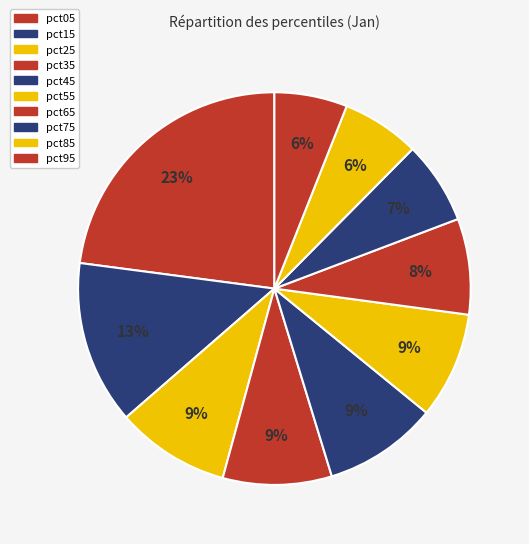

How many segments does this pie chart have?

10